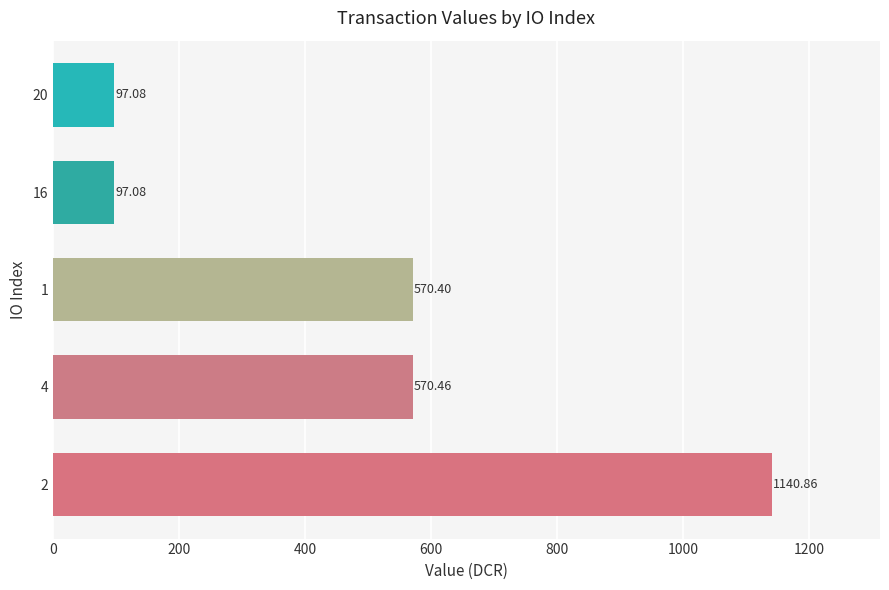

Approximately how many times larger is the value at 4 compared to 16?

5.9